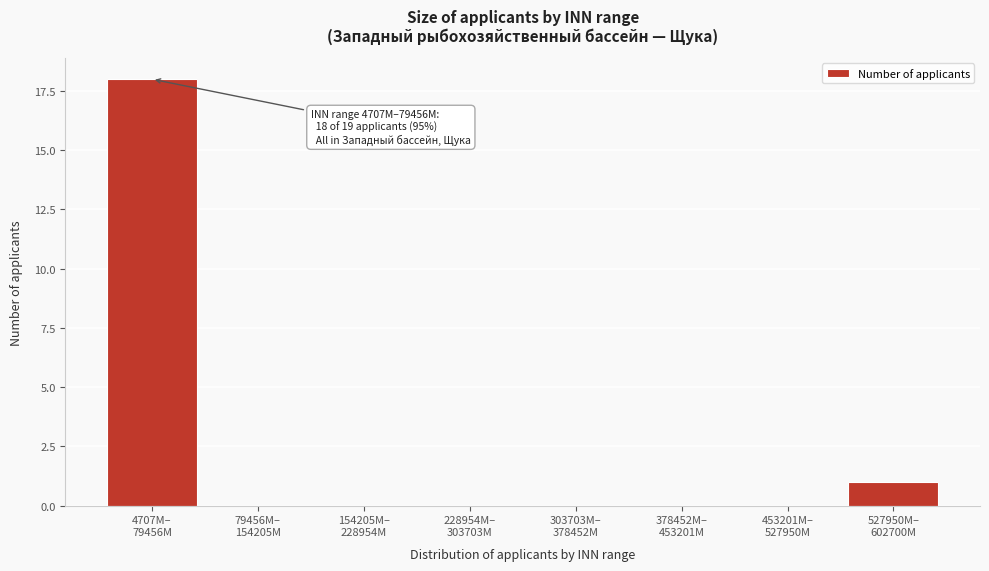

What is the maximum value shown in the chart?

18